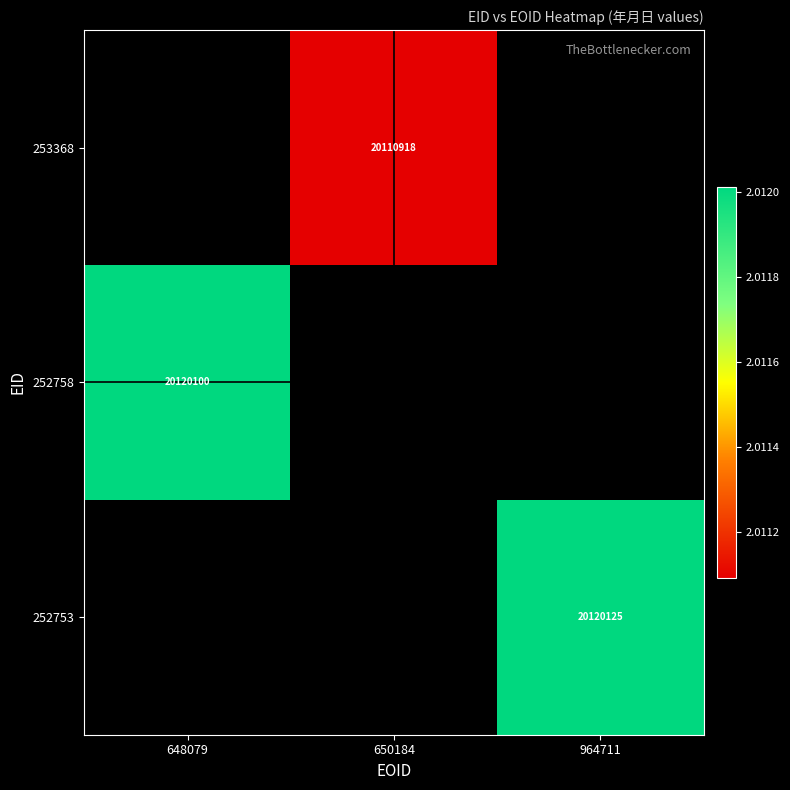

What is the maximum value shown in the chart?

20120125.0